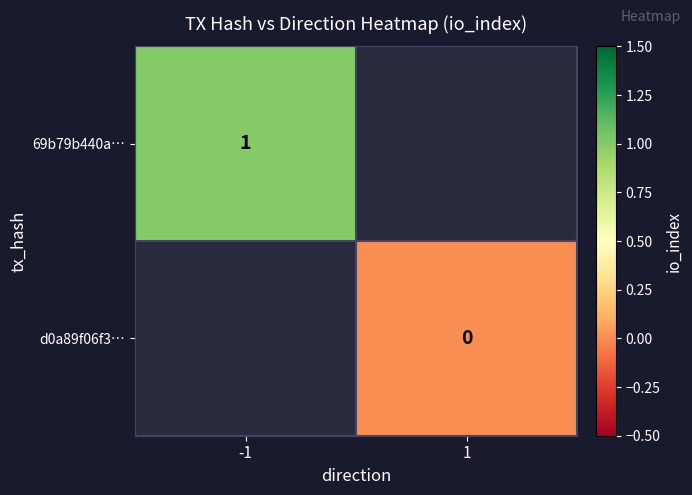

Is it true that 69b79b440a… equals 1 at -1?

True